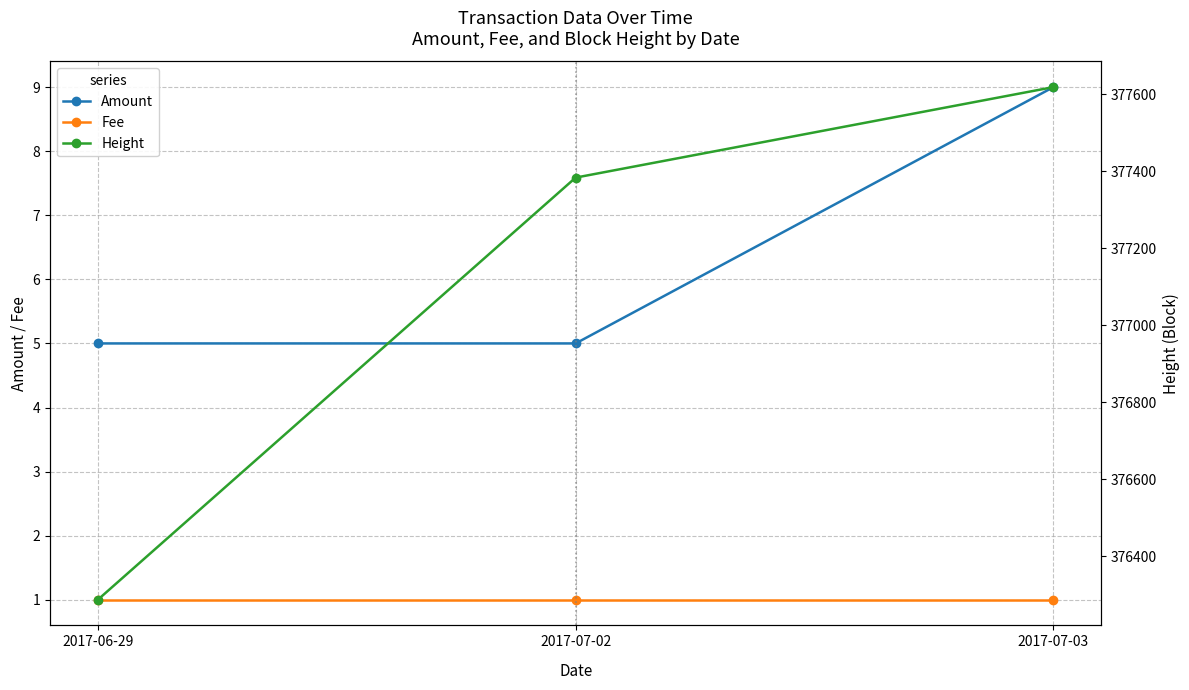

Count the Amount values in the range 5 to 9.

3